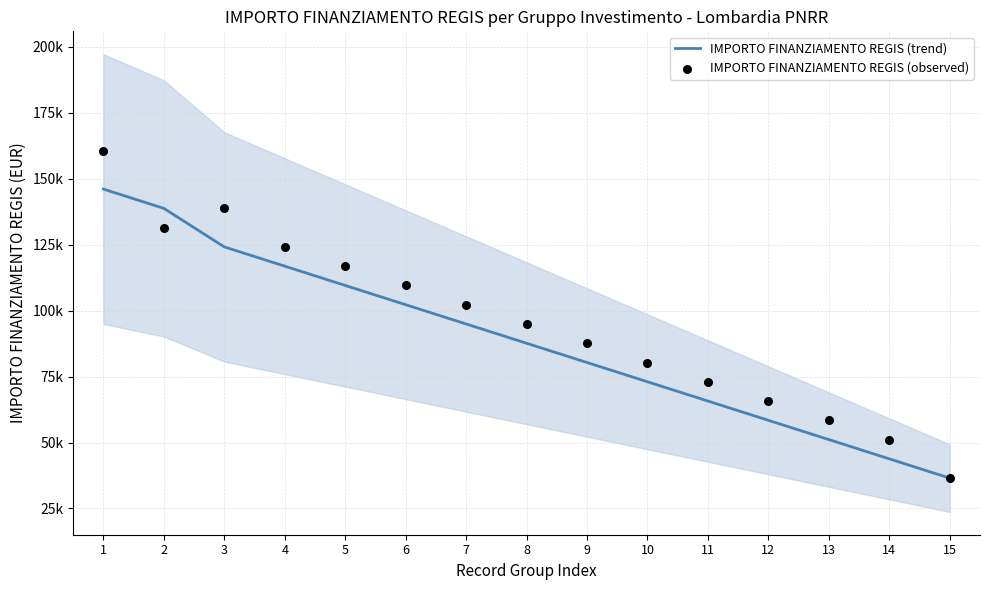

Which series has the largest Y range (max minus min)?

IMPORTO FINANZIAMENTO REGIS (observed)